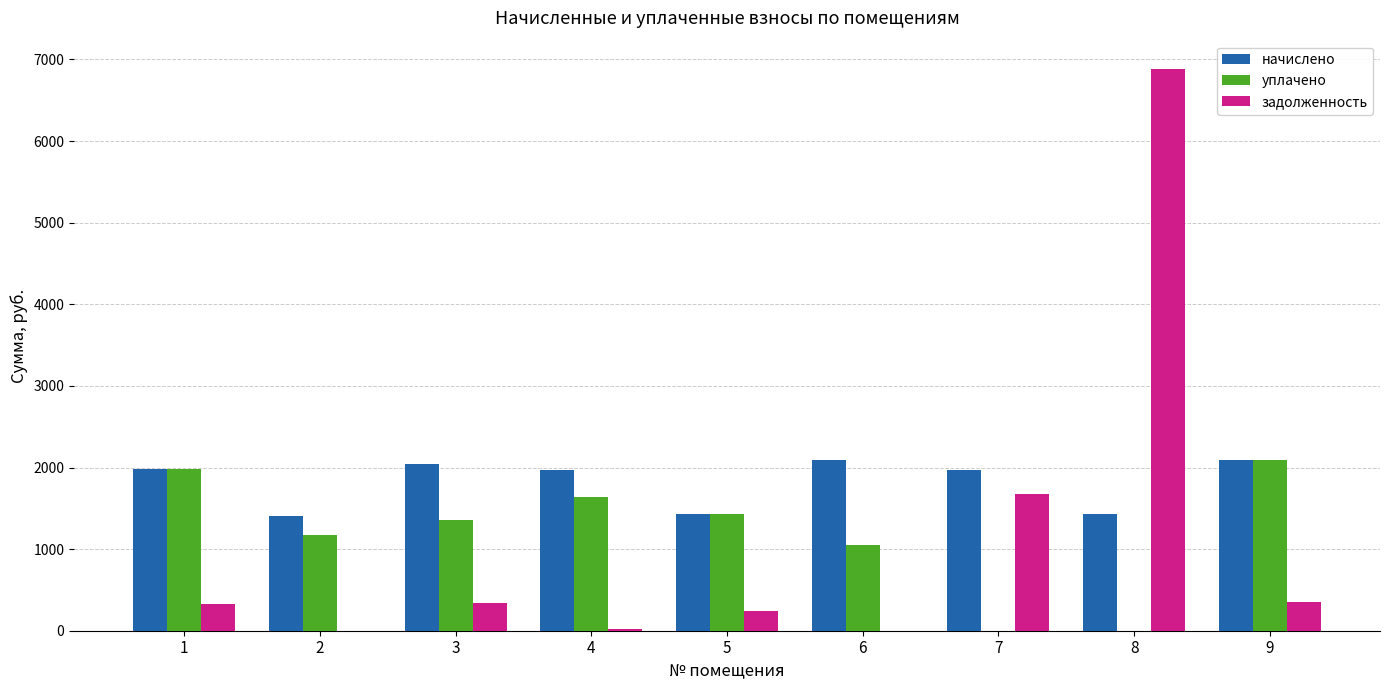

How many data points in начислено are above 1974?

6